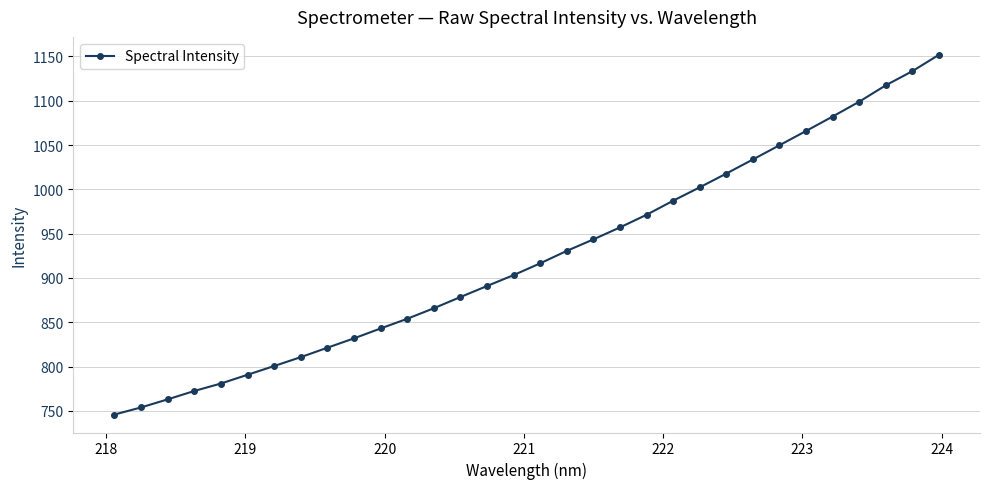

How many lines are shown in the chart?

1